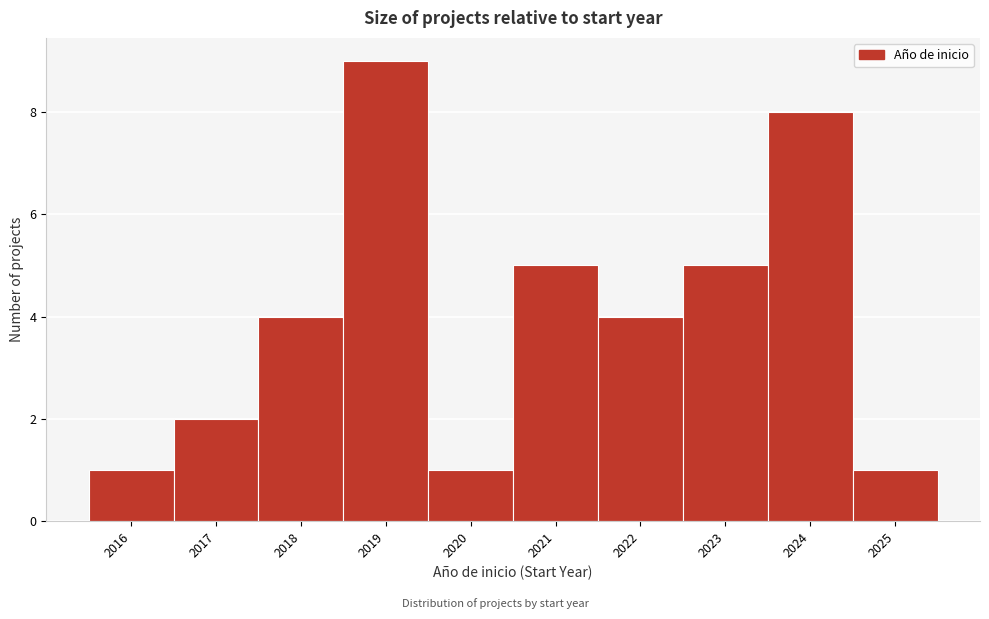

Reading left to right, transcribe this chart: for each bar, give the range it covers on the x-axis and its height. The values are not printed on the chart, so give them approximately, as read against the axis.

2015.5 to 2016.5: 1
2016.5 to 2017.5: 2
2017.5 to 2018.5: 4
2018.5 to 2019.5: 9
2019.5 to 2020.5: 1
2020.5 to 2021.5: 5
2021.5 to 2022.5: 4
2022.5 to 2023.5: 5
2023.5 to 2024.5: 8
2024.5 to 2025.5: 1